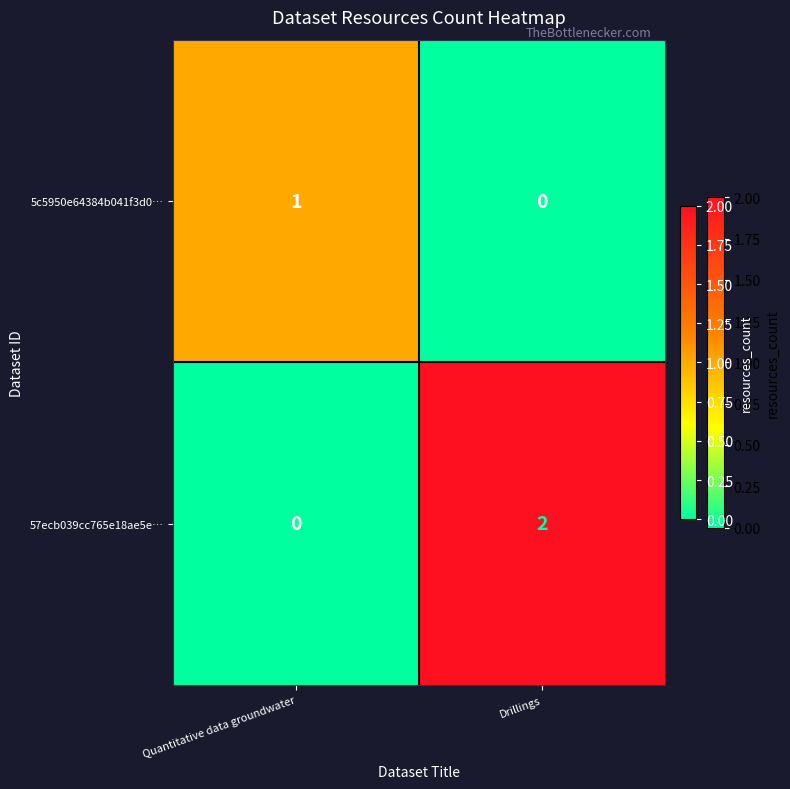

Reading right to left, list all the values displayed in this chart.

5c5950e64384b041f3d0…: 0	1
57ecb039cc765e18ae5e…: 2	0